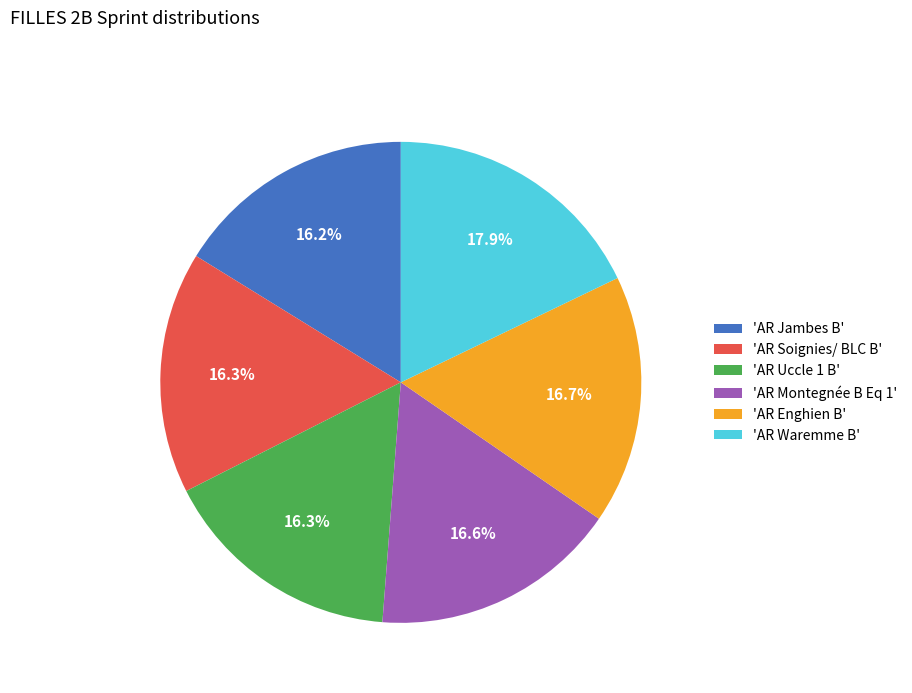

What percentage is NOT represented by 'AR Soignies/ BLC B'?

83.7%